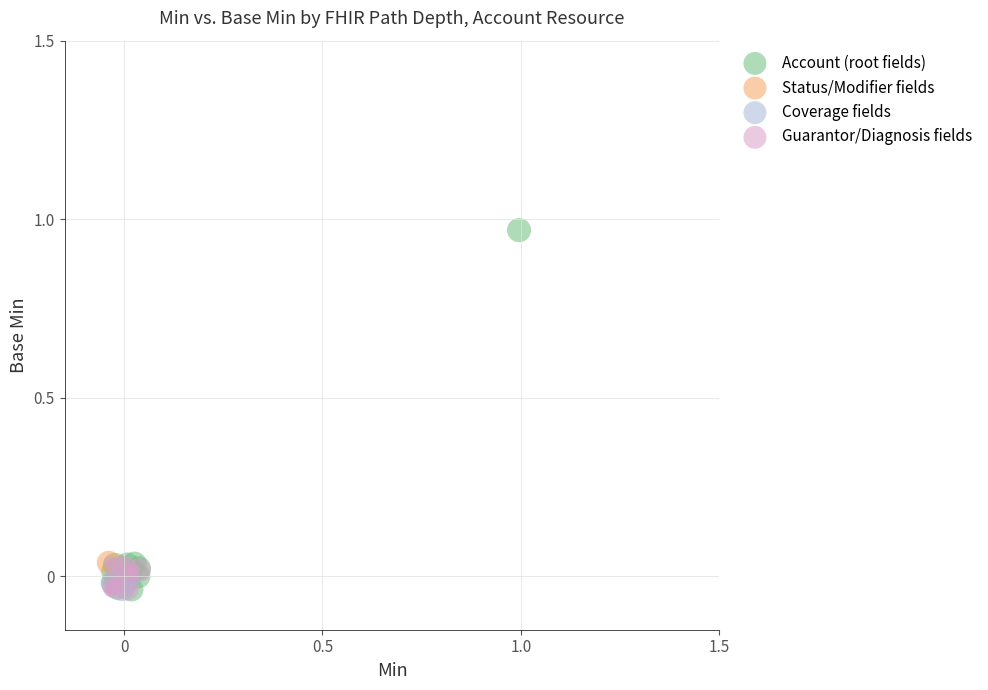

What are all the series names shown in the legend?

Account (root fields), Status/Modifier fields, Coverage fields, Guarantor/Diagnosis fields